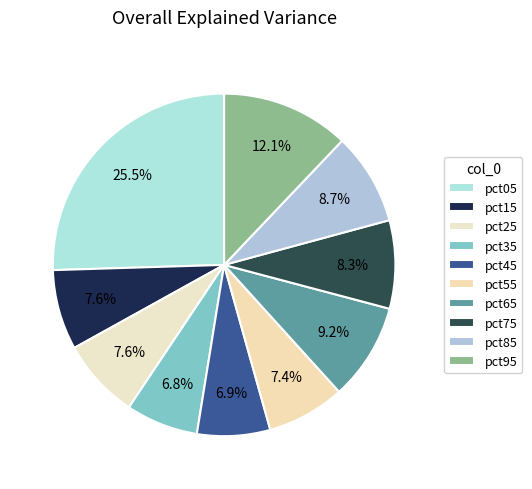

Between pct75 and pct45, which is larger?

pct75